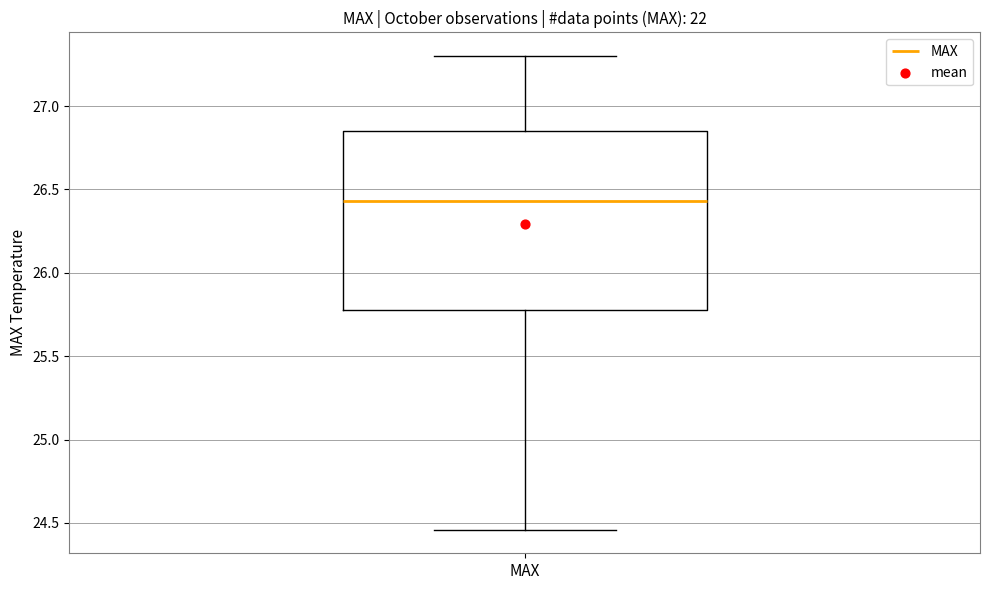

Transcribe this box plot: give where the median line is, the range the box spans, and where the two whiskers end, as read against the y-axis. The values are not printed on the chart, so give them approximately, as read against the axis.

median 26.45, box 25.80 to 26.85, whiskers 24.45 to 27.30